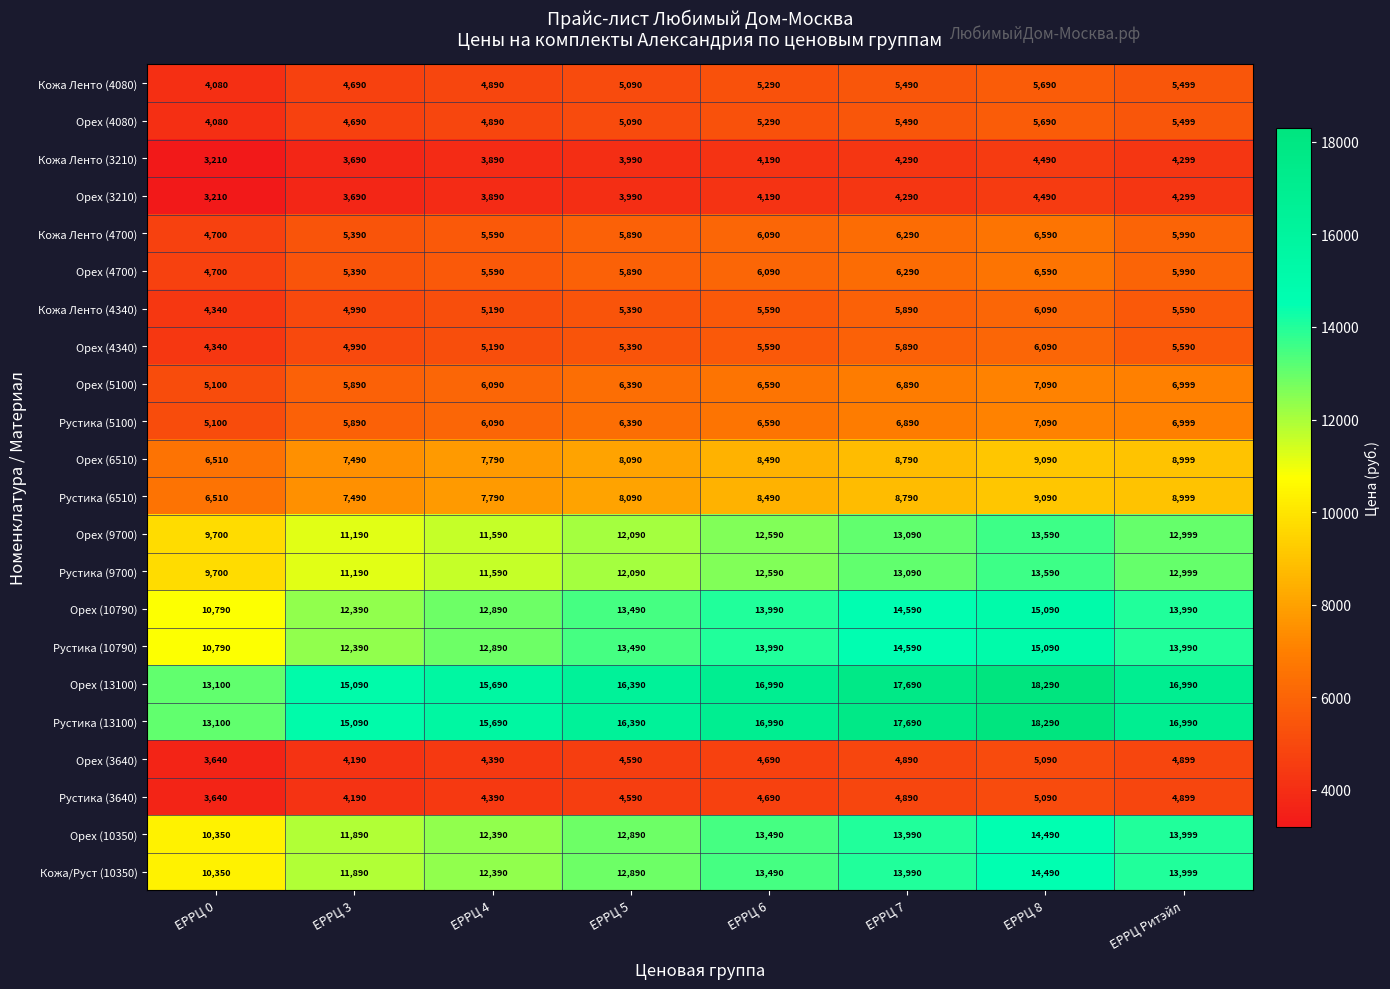

The Орех (10790) series shows 22867 at ЕРРЦ Ритэйл. True or false?

False